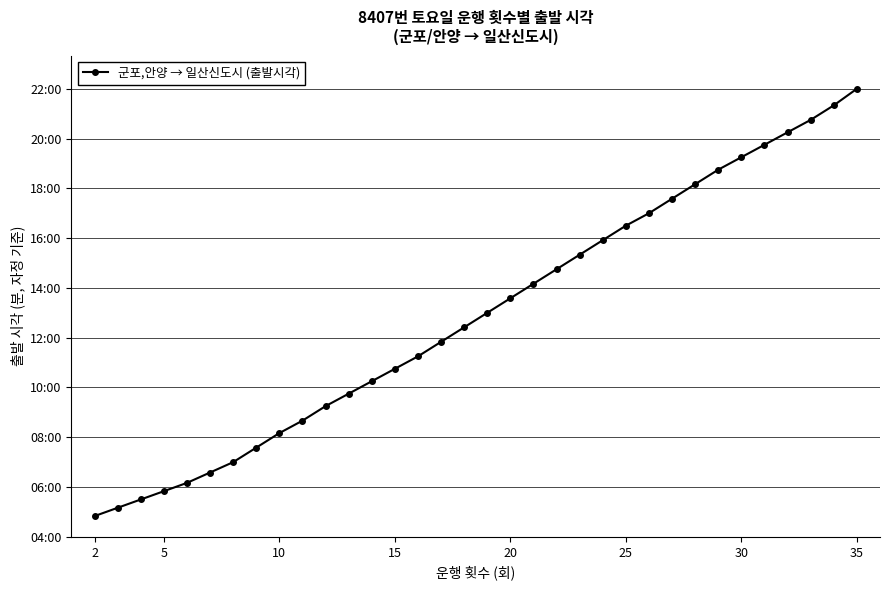

How many values exceed 780?

16